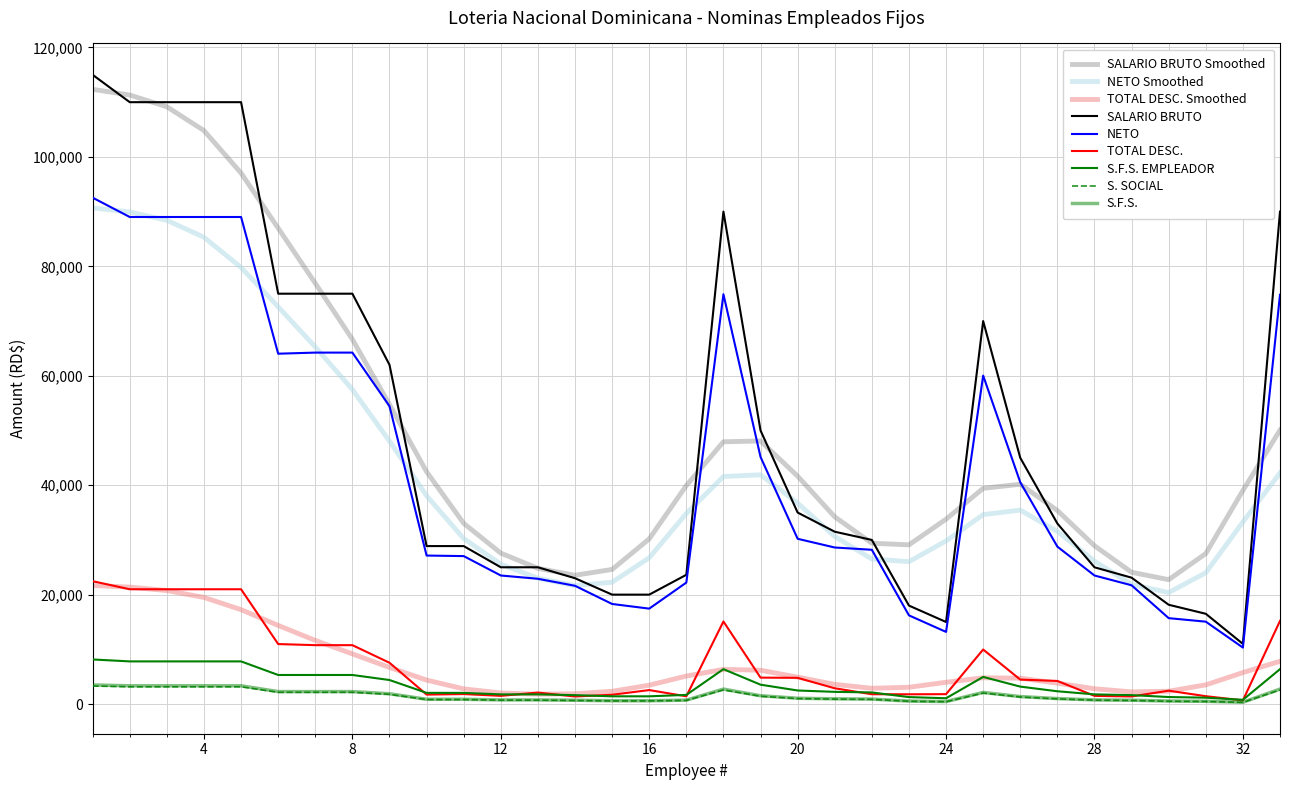

Reading right to left, what are all the values shown in this chart?

TOTAL DESC.: 33=15197.2	32=675.1	31=1440.2	30=2447.8	29=1390.2	28=1502.5	27=4225.4	26=4472.8	25=9970.5	24=1811.5	23=1788.8	22=1798.0	21=2886.7	20=4793.7	19=4834.0	18=15097.2	17=1421.2	16=2557.1	15=1707.0	14=1384.3	13=2102.5	12=1502.5	11=1831.5	10=1731.5	9=7552.2	8=10766.9	7=10766.9	6=10966.9	5=20983.7	4=20983.7	3=20983.7	2=20983.7	1=22455.3
NETO: 33=74802.8	32=10324.9	31=15059.9	30=15702.2	29=21709.8	28=23497.5	27=28774.6	26=40527.2	25=60029.6	24=13188.5	23=16211.2	22=28202.0	21=28613.3	20=30206.3	19=45166.0	18=74902.8	17=22203.8	16=17442.9	15=18293.0	14=21615.7	13=22897.5	12=23497.5	11=27043.5	10=27143.5	9=54447.8	8=64233.2	7=64233.2	6=64033.2	5=89016.3	4=89016.3	3=89016.3	2=89016.3	1=92544.7
SALARIO BRUTO: 33=90000.0	32=11000.0	31=16500.0	30=18150.0	29=23100.0	28=25000.0	27=33000.0	26=45000.0	25=70000.0	24=15000.0	23=18000.0	22=30000.0	21=31500.0	20=35000.0	19=50000.0	18=90000.0	17=23625.0	16=20000.0	15=20000.0	14=23000.0	13=25000.0	12=25000.0	11=28875.0	10=28875.0	9=62000.0	8=75000.0	7=75000.0	6=75000.0	5=110000.0	4=110000.0	3=110000.0	2=110000.0	1=115000.0
S. SOCIAL: 33=2583.0	32=315.7	31=473.6	30=520.9	29=663.0	28=717.5	27=947.1	26=1291.5	25=2009.0	24=430.5	23=516.6	22=861.0	21=904.0	20=1004.5	19=1435.0	18=2583.0	17=678.0	16=574.0	15=574.0	14=660.1	13=717.5	12=717.5	11=828.7	10=828.7	9=1779.4	8=2152.5	7=2152.5	6=2152.5	5=3157.0	4=3157.0	3=3157.0	2=3157.0	1=3300.5
S.F.S.: 33=2736.0	32=334.4	31=501.6	30=551.8	29=702.2	28=760.0	27=1003.2	26=1368.0	25=2128.0	24=456.0	23=547.2	22=912.0	21=957.6	20=1064.0	19=1520.0	18=2736.0	17=718.2	16=608.0	15=608.0	14=699.2	13=760.0	12=760.0	11=877.8	10=877.8	9=1884.8	8=2280.0	7=2280.0	6=2280.0	5=3344.0	4=3344.0	3=3344.0	2=3344.0	1=3496.0
S.F.S. EMPLEADOR: 33=6381.0	32=779.9	31=1169.8	30=1286.8	29=1637.8	28=1772.5	27=2339.7	26=3190.5	25=4963.0	24=1063.5	23=1276.2	22=2127.0	21=2233.3	20=2481.5	19=3545.0	18=6381.0	17=1675.0	16=1418.0	15=1418.0	14=1630.7	13=1772.5	12=1772.5	11=2047.2	10=2047.2	9=4395.8	8=5317.5	7=5317.5	6=5317.5	5=7799.0	4=7799.0	3=7799.0	2=7799.0	1=8153.5